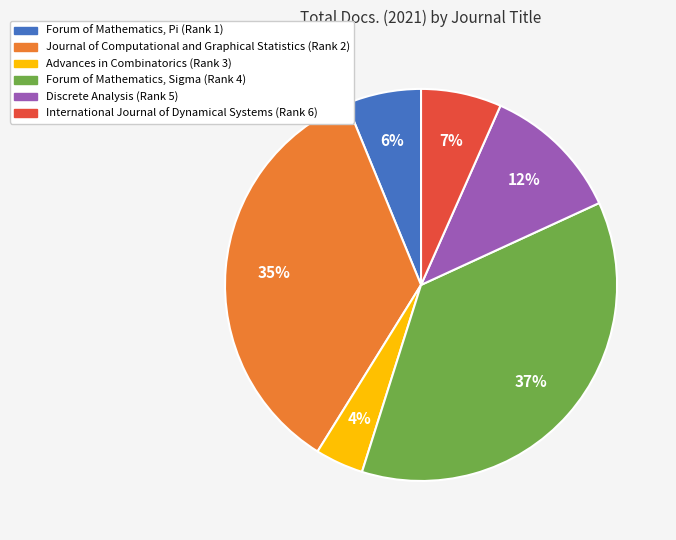

Is there a majority slice in this chart?

No